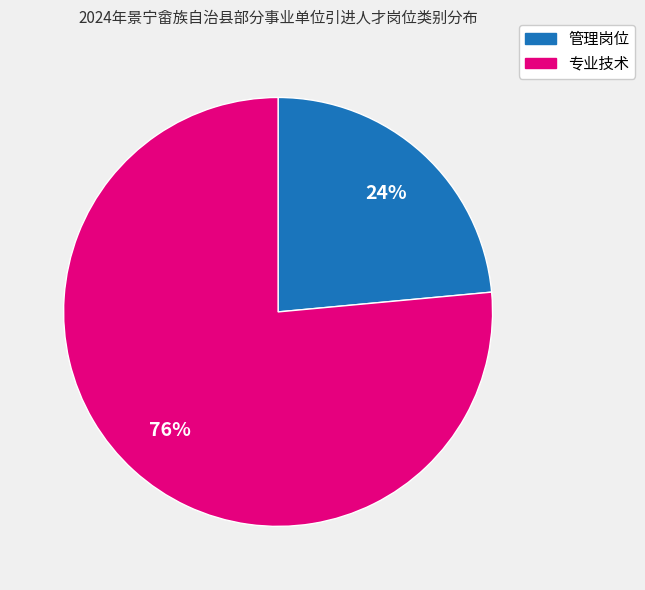

Is 管理岗位 the majority of the pie?

No